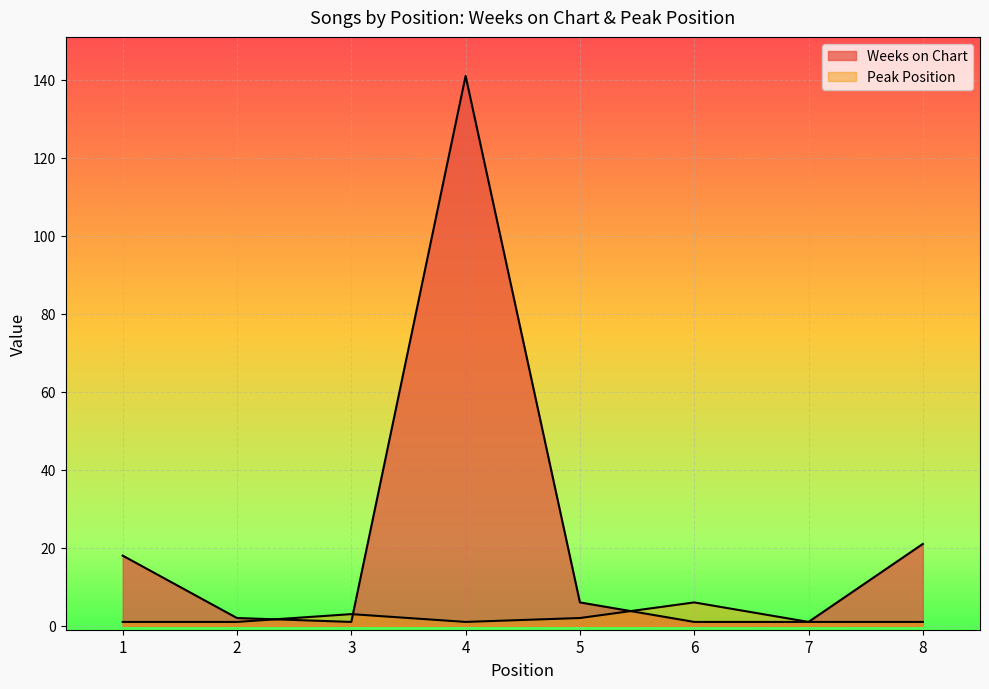

At which category does Weeks on Chart reach its first local valley?

3